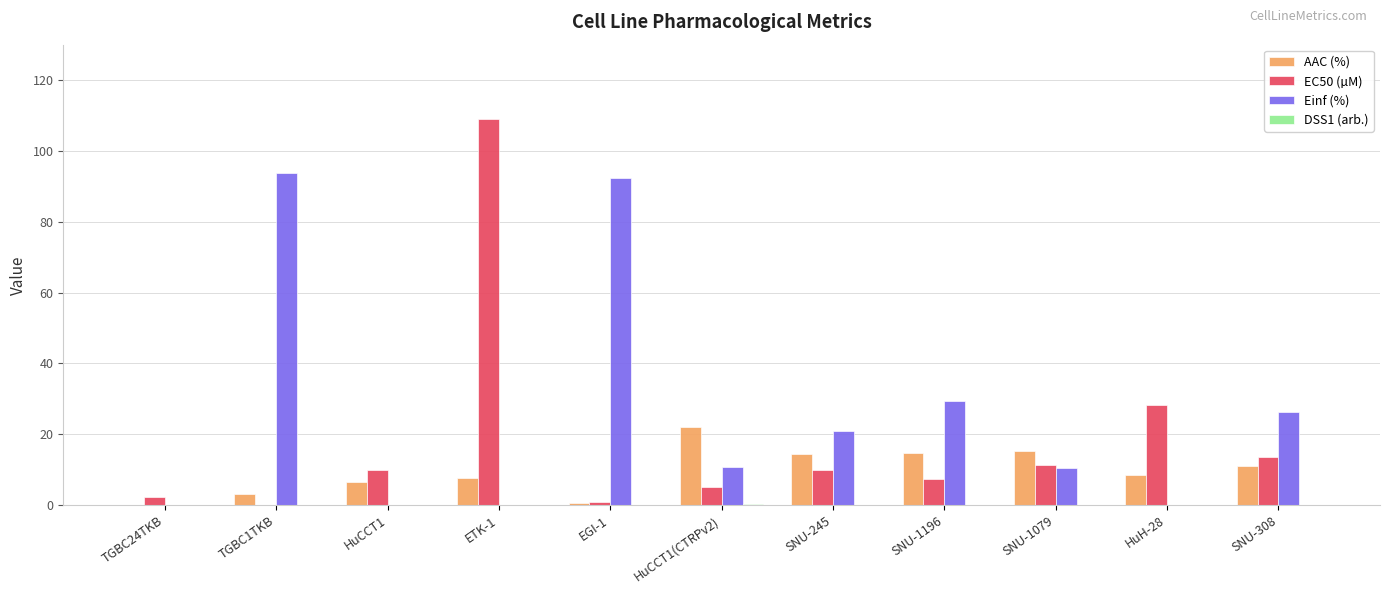

At which category is the sum across all series the highest?

ETK-1